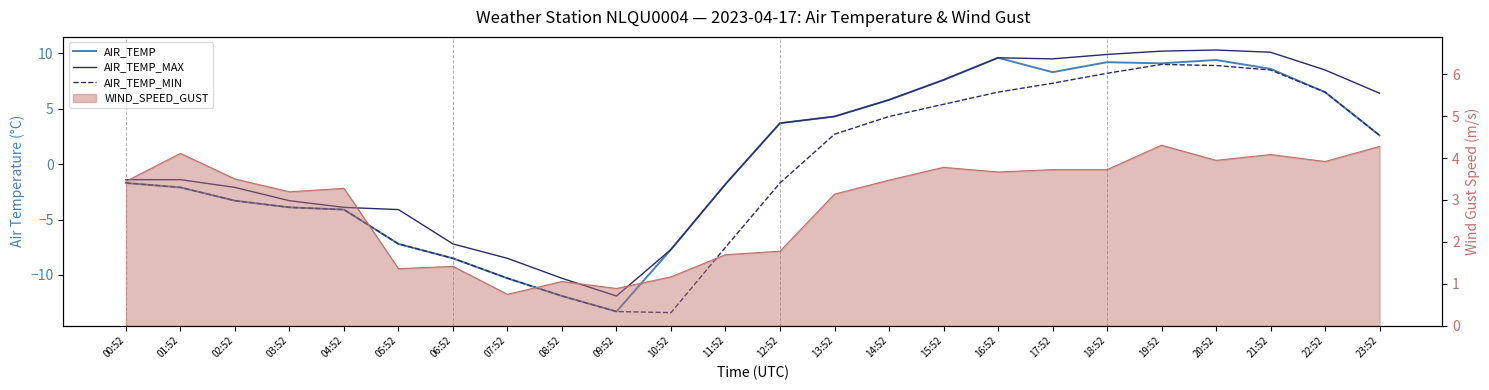

How many values in AIR_TEMP_MAX are above zero?

12